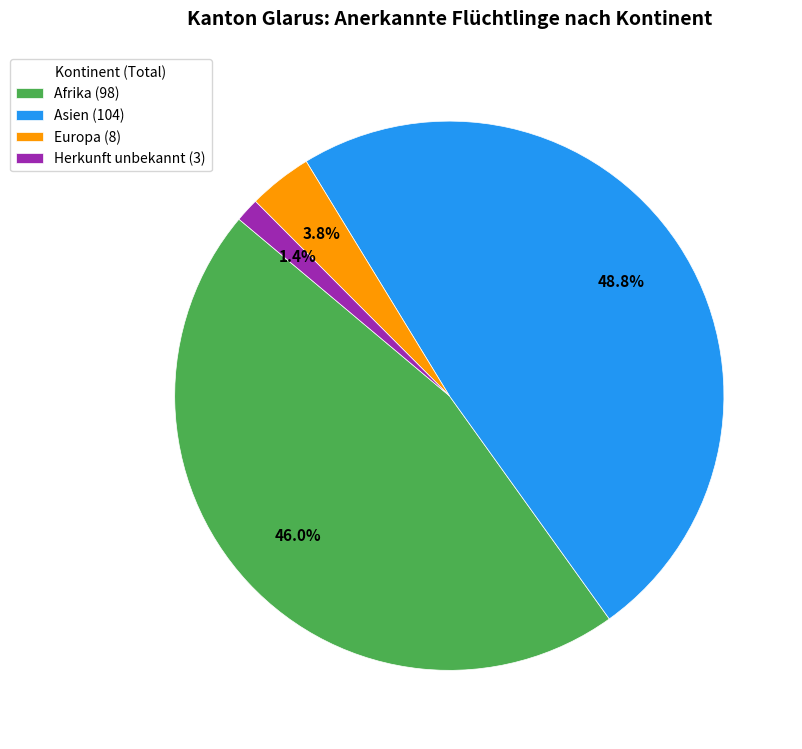

Which slice is the smallest?

Herkunft unbekannt